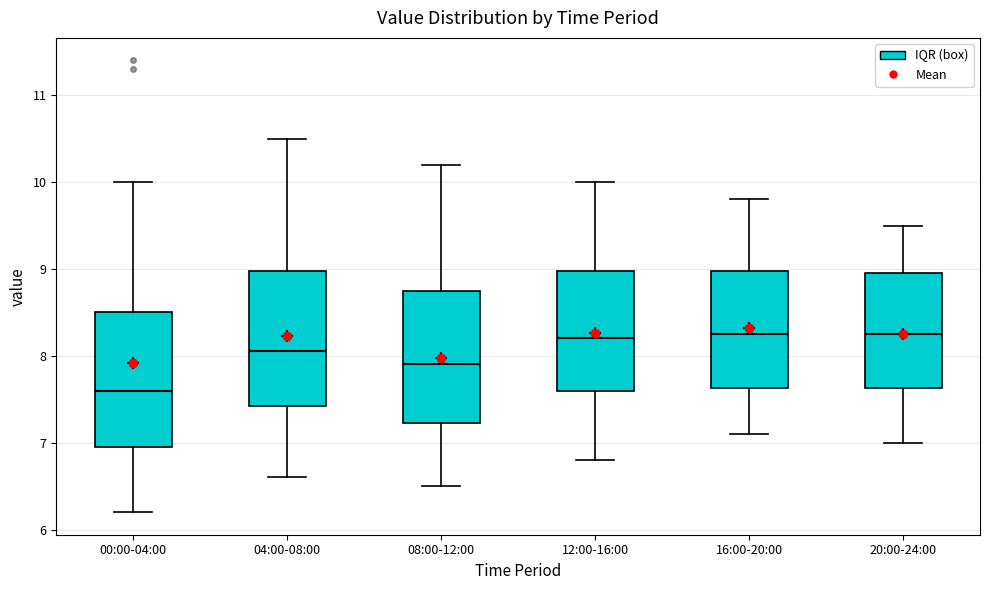

Reading left to right, transcribe this box plot: for each box, give where its median line is, the range the box spans, and where its two whiskers end, as read against the y-axis. The values are not printed on the chart, so give them approximately, as read against the axis.

00:00-04:00: median 7.6, box 7.0 to 8.5, whiskers 6.2 to 10.0
04:00-08:00: median 8.1, box 7.4 to 9.0, whiskers 6.6 to 10.5
08:00-12:00: median 7.9, box 7.2 to 8.8, whiskers 6.5 to 10.2
12:00-16:00: median 8.2, box 7.6 to 9.0, whiskers 6.8 to 10.0
16:00-20:00: median 8.3, box 7.6 to 9.0, whiskers 7.1 to 9.8
20:00-24:00: median 8.3, box 7.6 to 9.0, whiskers 7.0 to 9.5